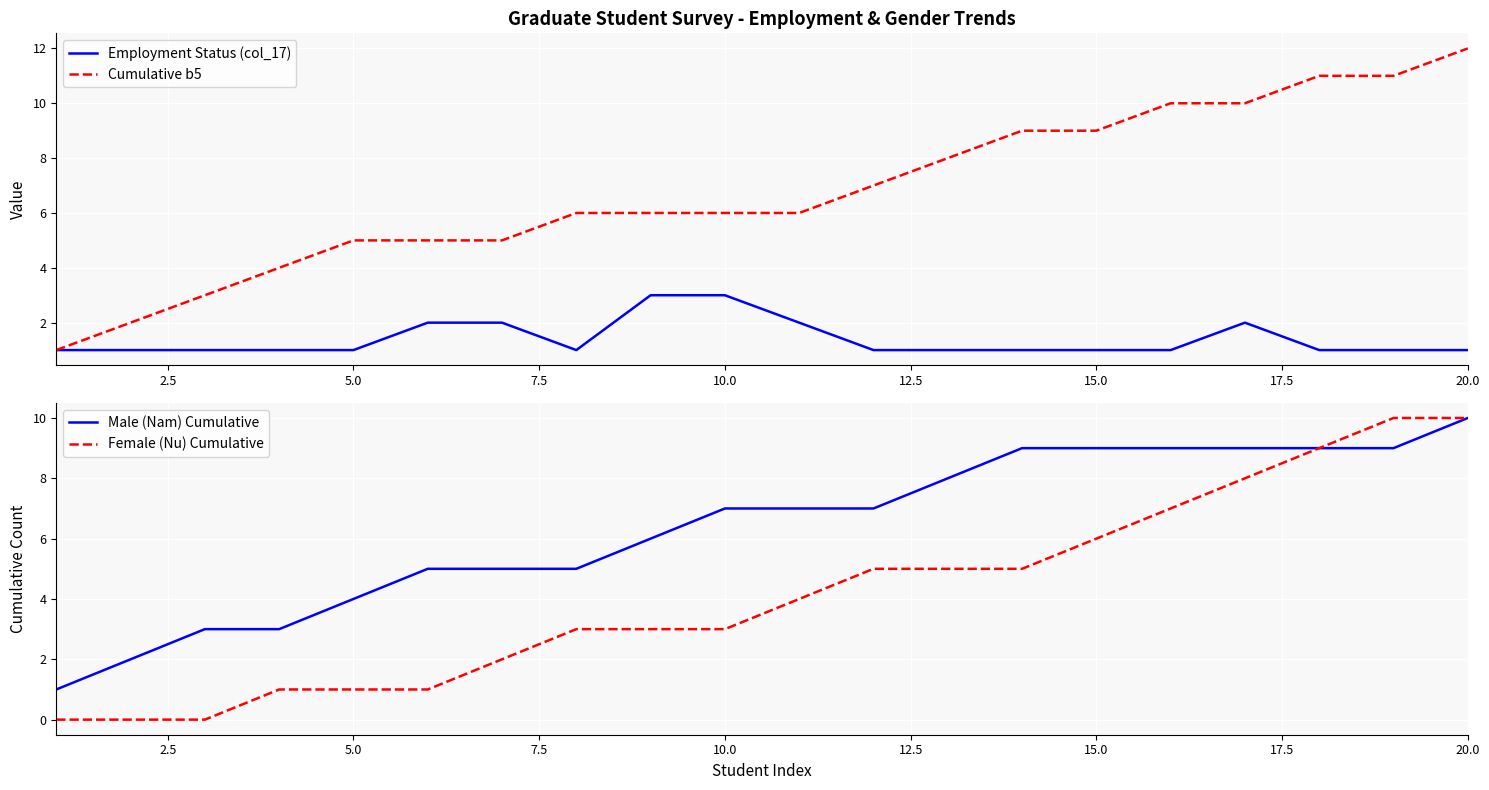

Which category has the highest value in the Cumulative b5 series?

20.0